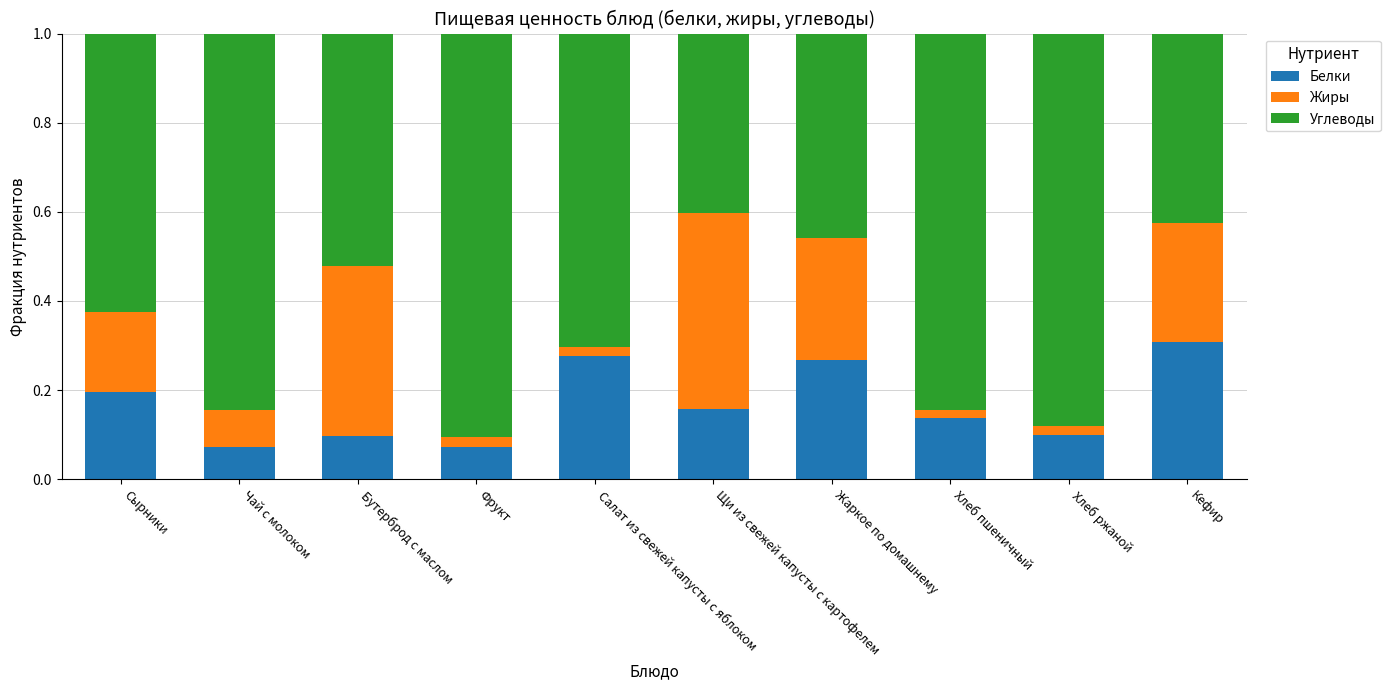

What is the total value across all series at Жаркое по домашнему?

1.0